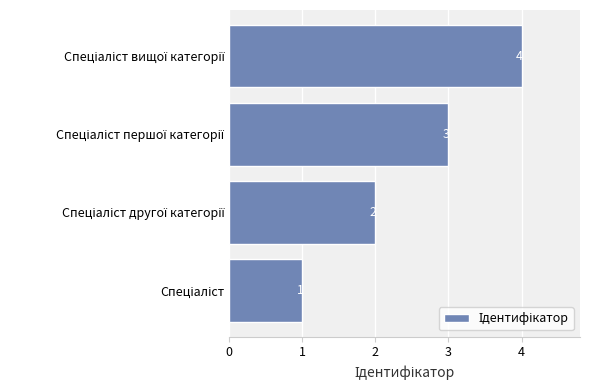

What is the difference between the maximum and minimum values?

3